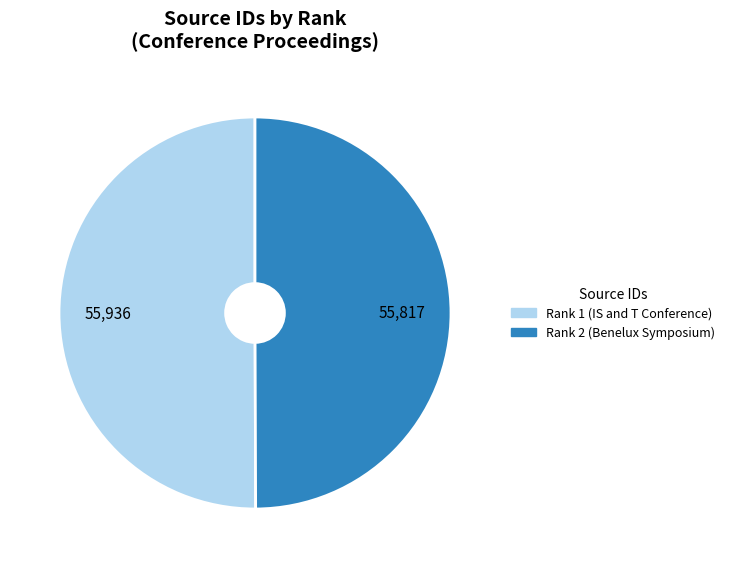

True or false: Rank 1 (IS and T Conference) accounts for 50% of the total.

True